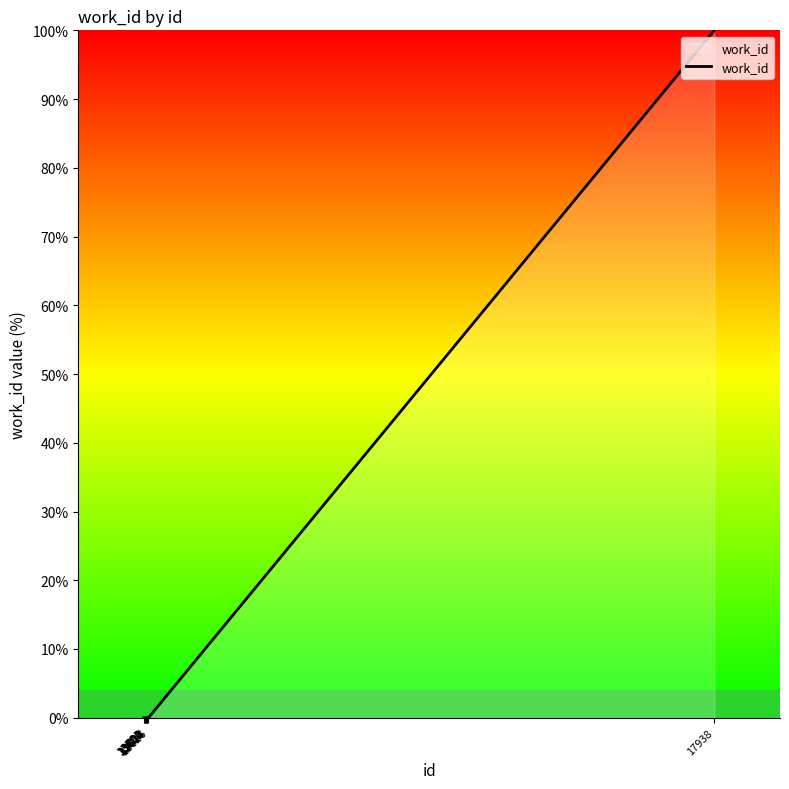

How many lines are shown in the chart?

1